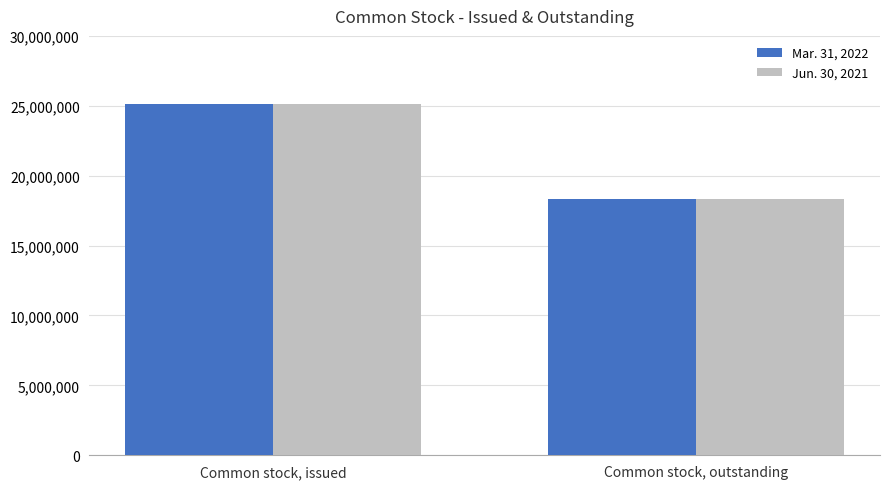

How many groups of bars are there?

2